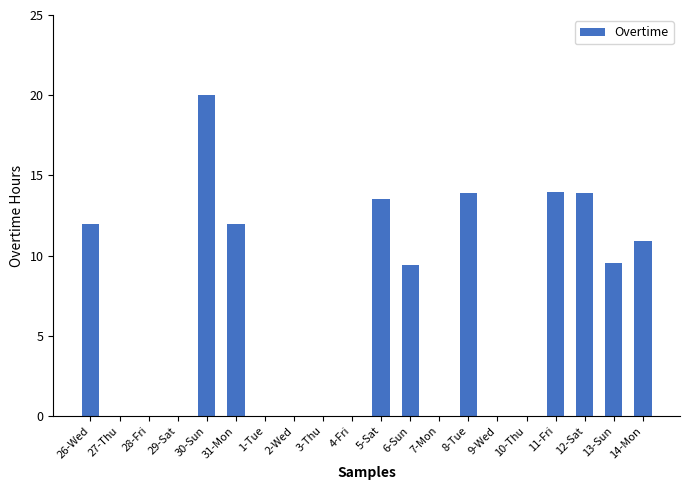

Count the number of values greater than 9.

10